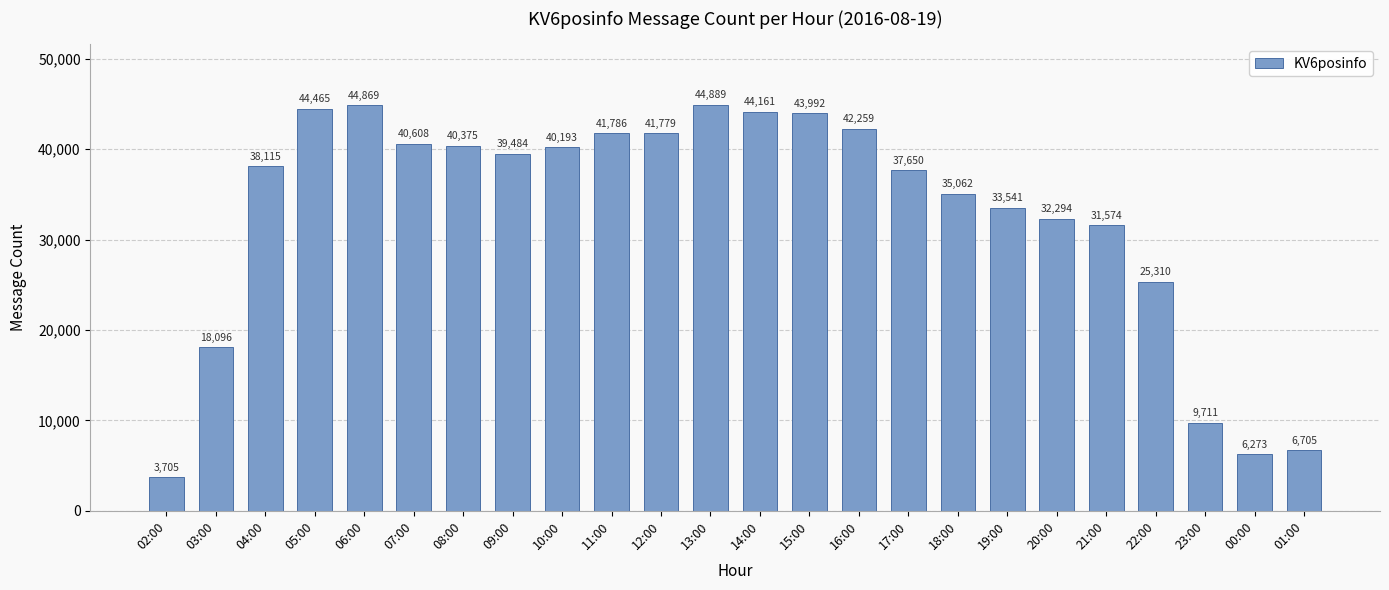

Rank the categories by value from lowest to highest.

02:00, 00:00, 01:00, 23:00, 03:00, 22:00, 21:00, 20:00, 19:00, 18:00, 17:00, 04:00, 09:00, 10:00, 08:00, 07:00, 12:00, 11:00, 16:00, 15:00, 14:00, 05:00, 06:00, 13:00